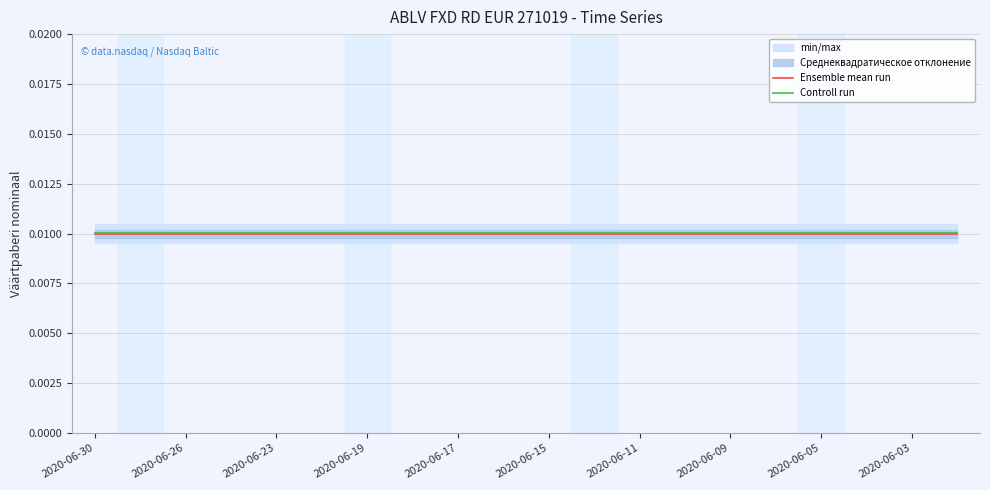

Does the chart have visible grid lines?

Yes